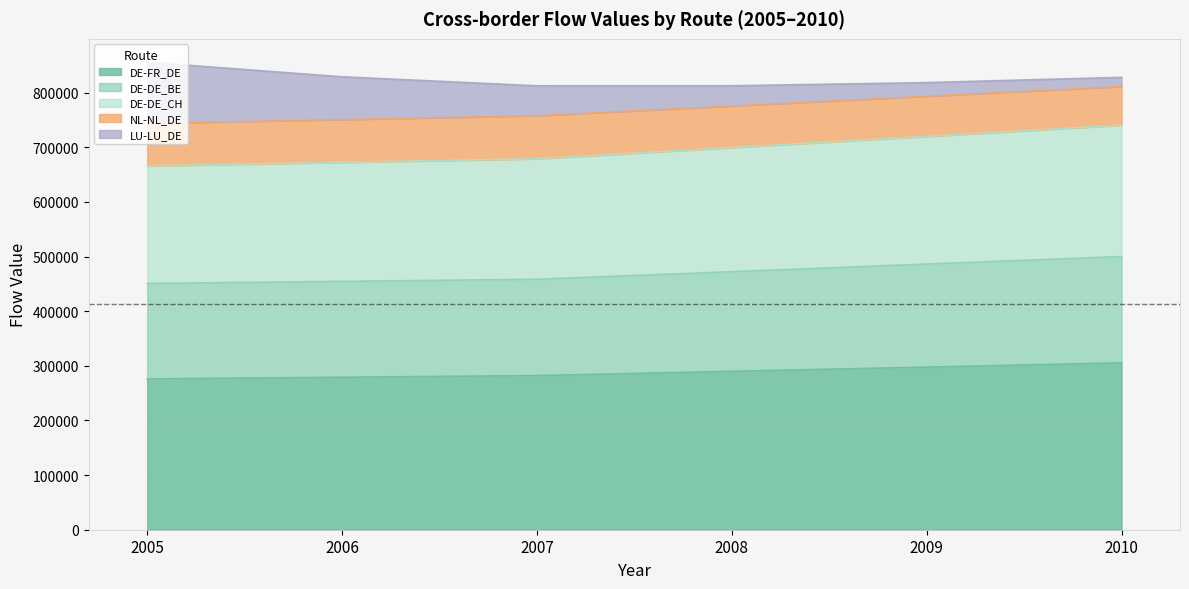

True or false: DE-DE_BE and DE-FR_DE cross at least once.

False